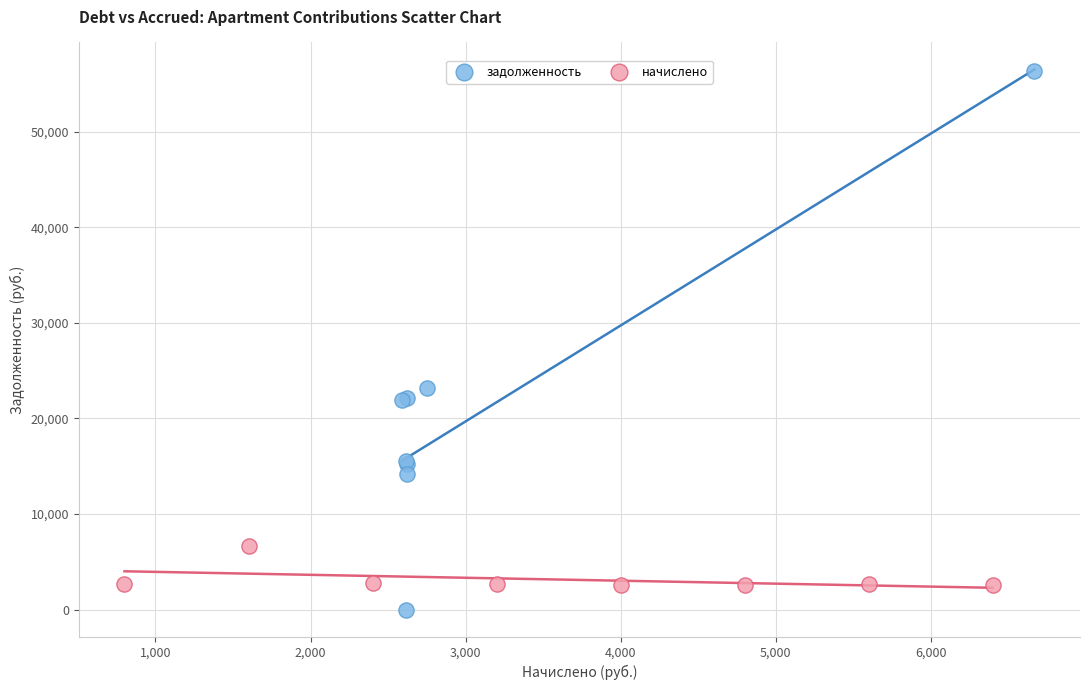

Which series has the widest spread of Y values?

задолженность